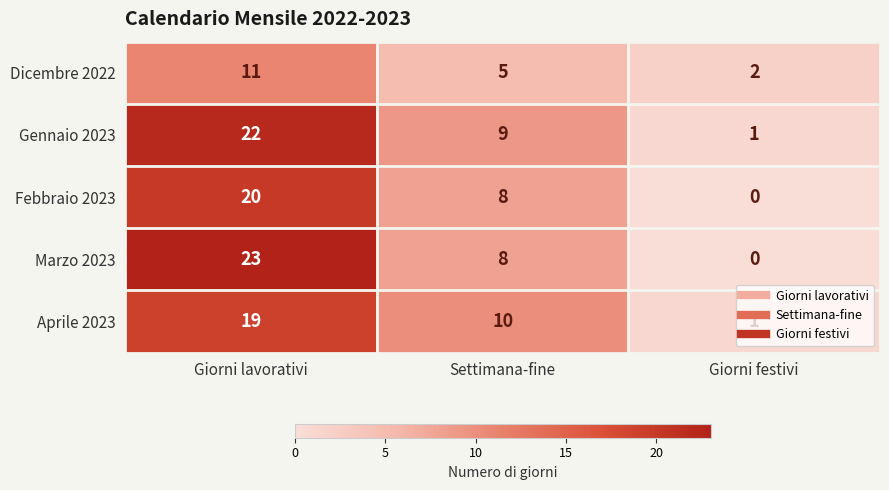

Which series changed the most between Settimana-fine and Giorni festivi?

Aprile 2023